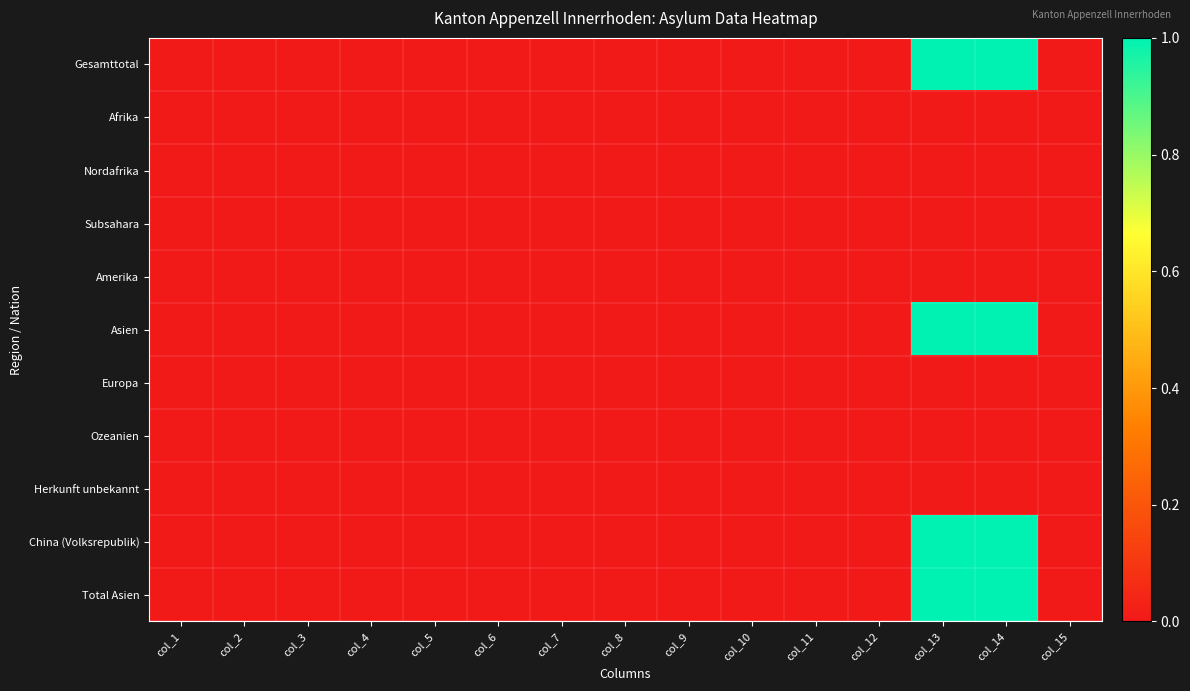

How many categories are shown in the chart?

15